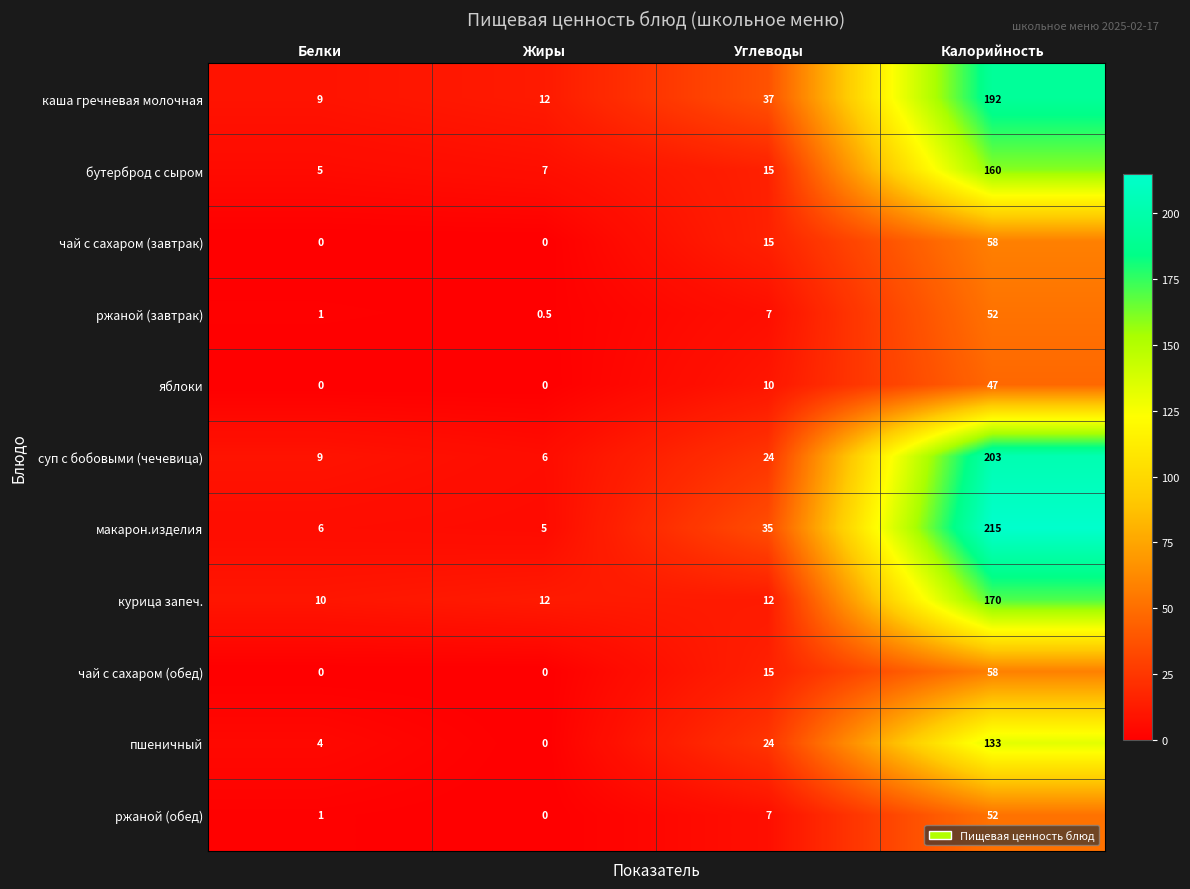

What value does the курица запеч. series have at Углеводы?

12.0